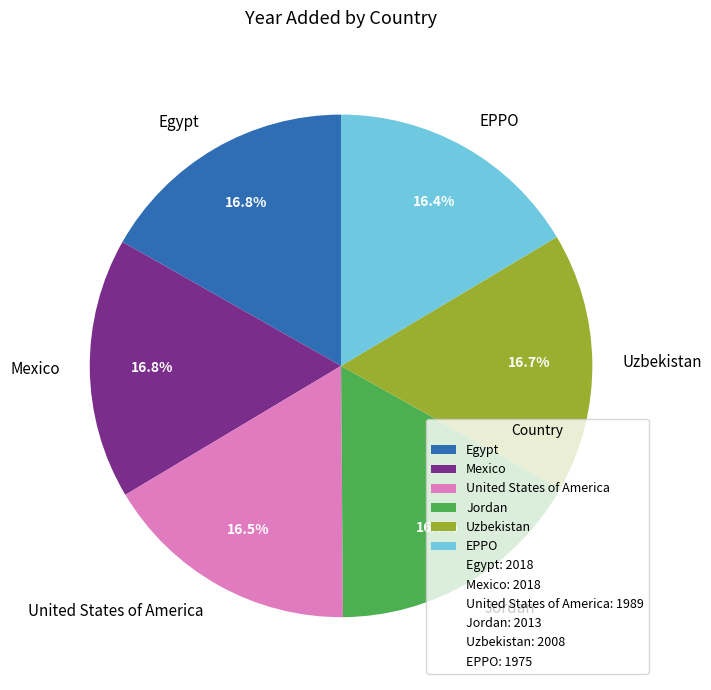

What percentage is the Mexico slice, to the nearest percent?

17%